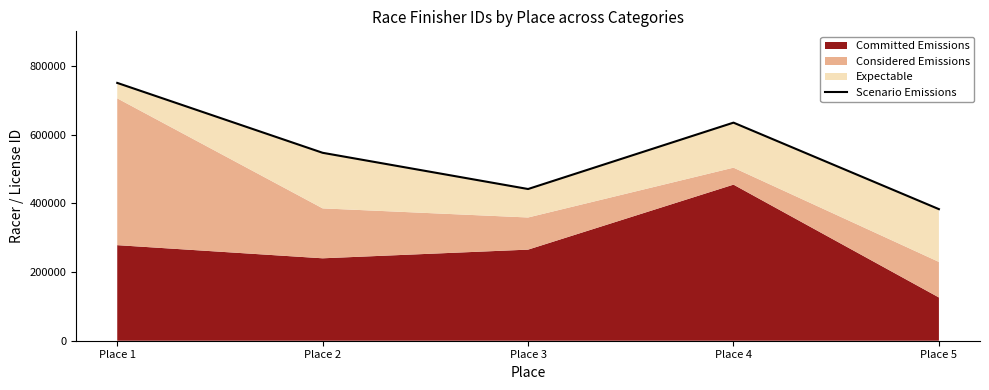

Reading left to right, list all the values displayed in this chart.

750488	547004	441590	634808	383005